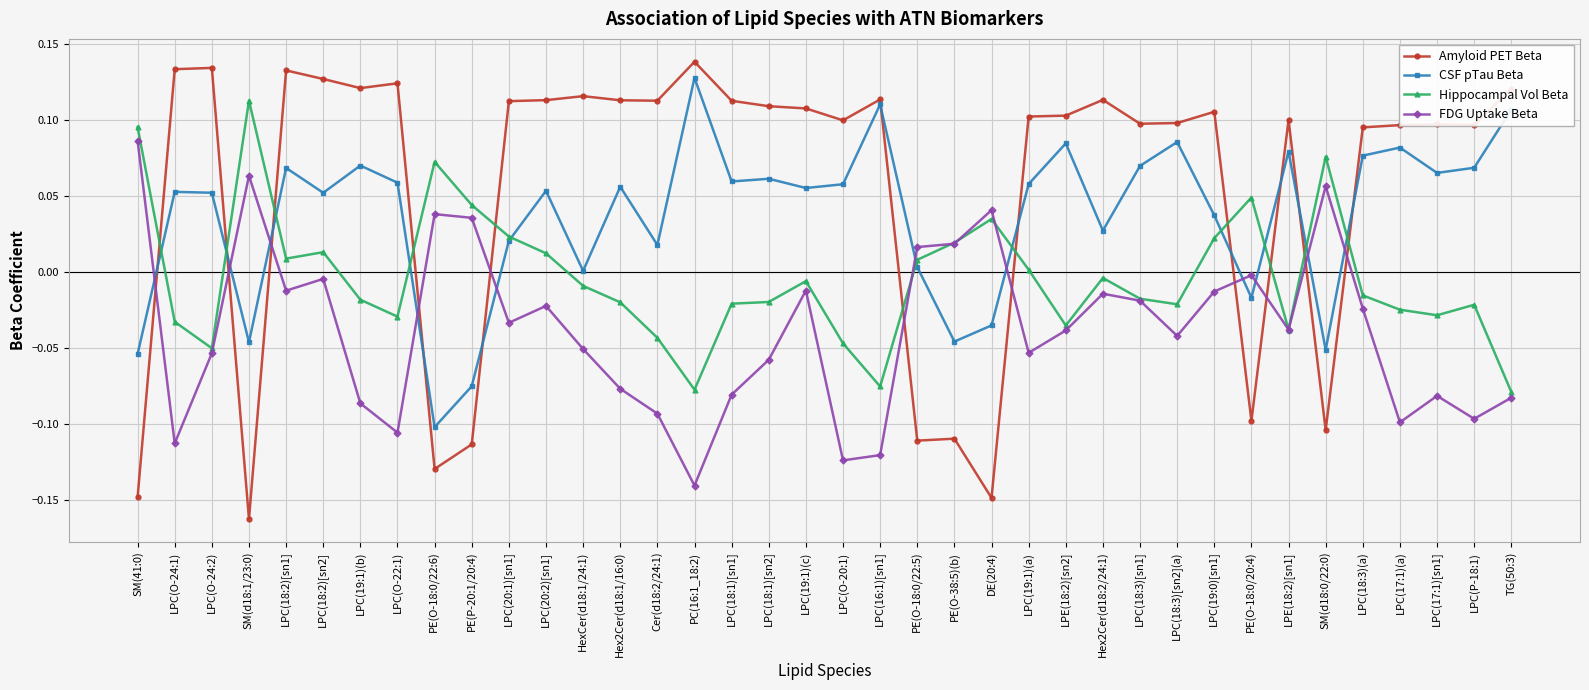

How many times do Amyloid PET Beta and FDG Uptake Beta cross each other?

11